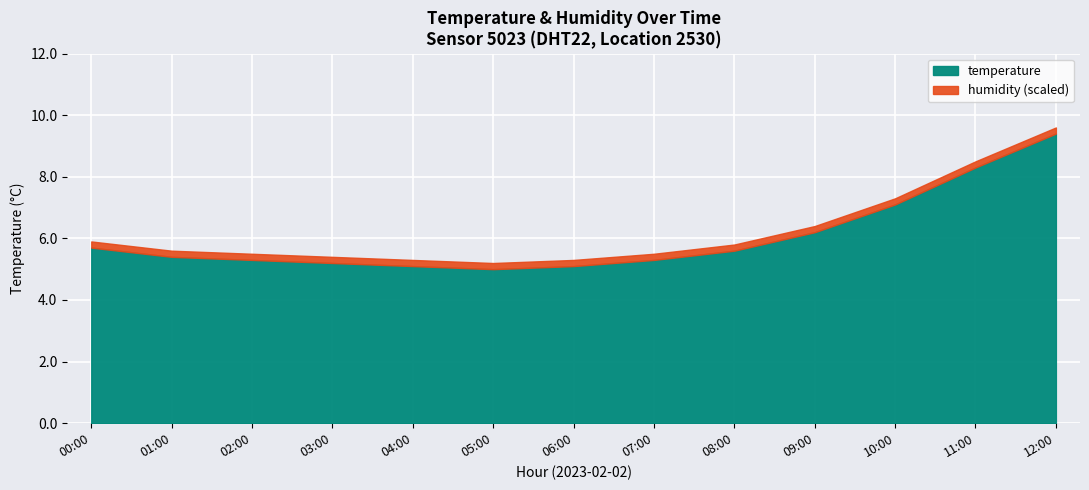

Between 06:00 and 00:00, which is larger?

00:00